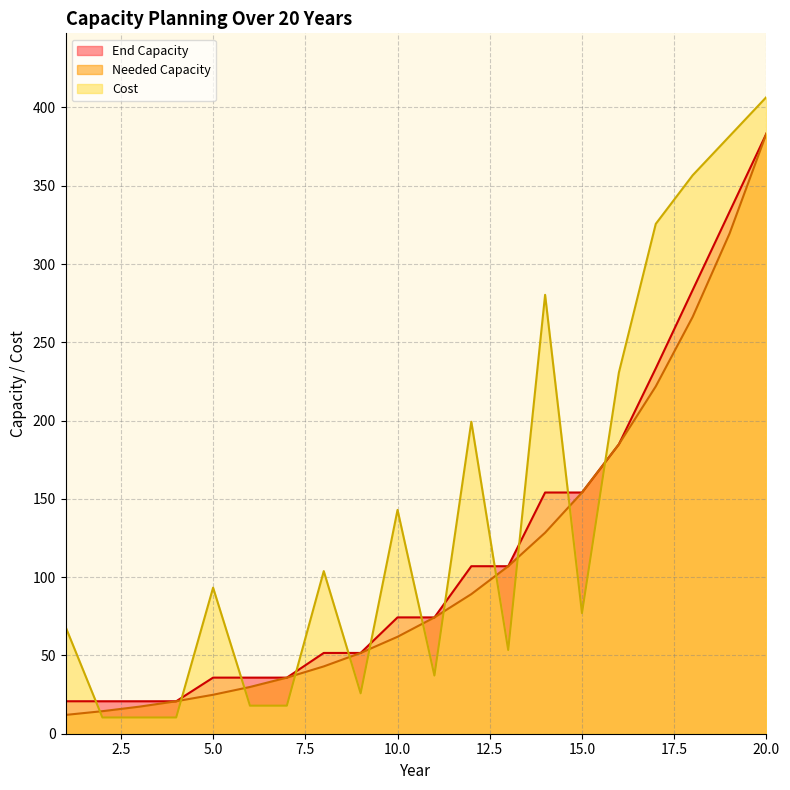

What is the value of the Cost point at the 5th from the left?

93.3